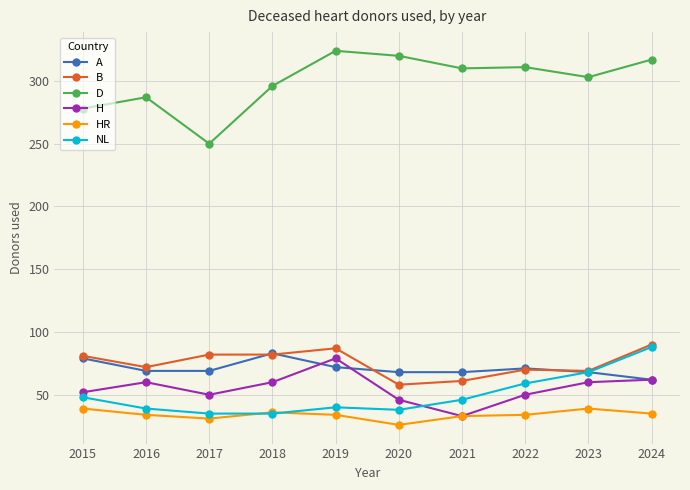

True or false: A and D cross at least once.

False